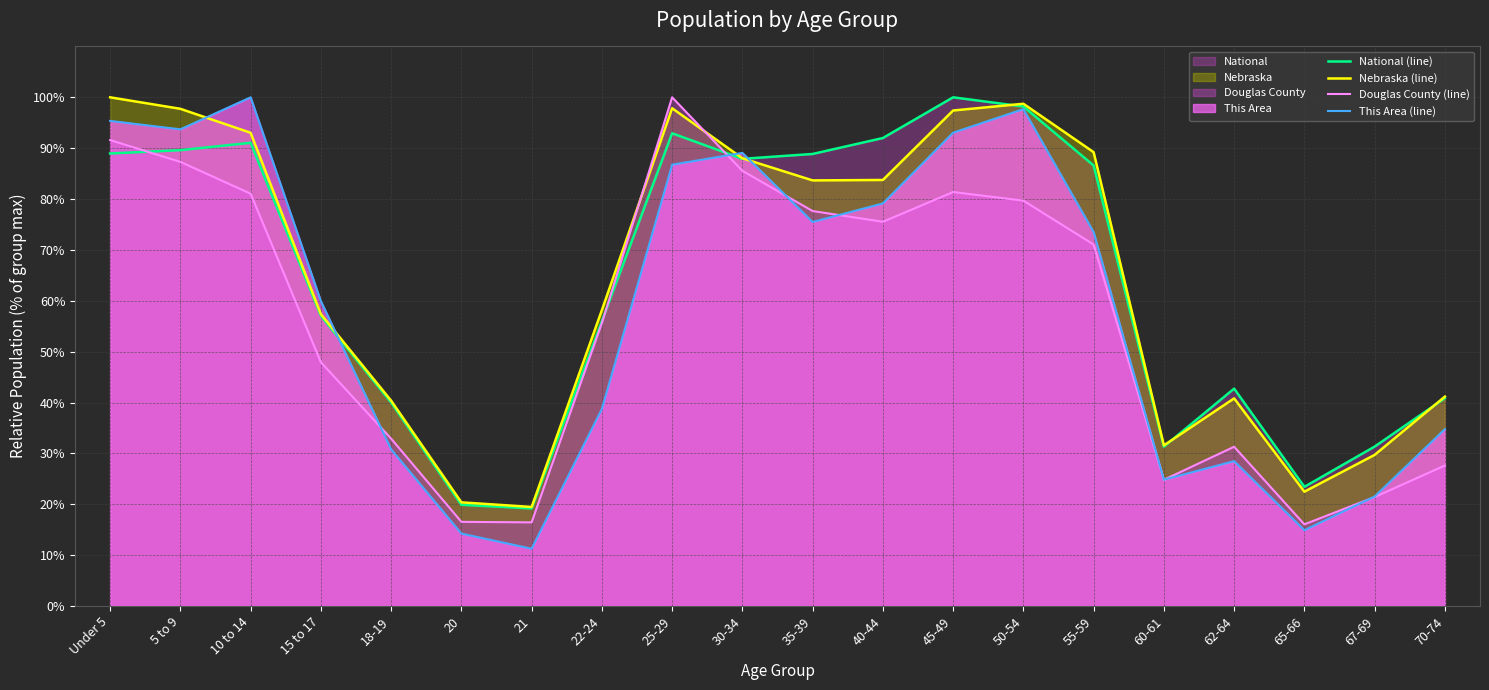

What is the highest value of the Douglas County (line) series?

100.0